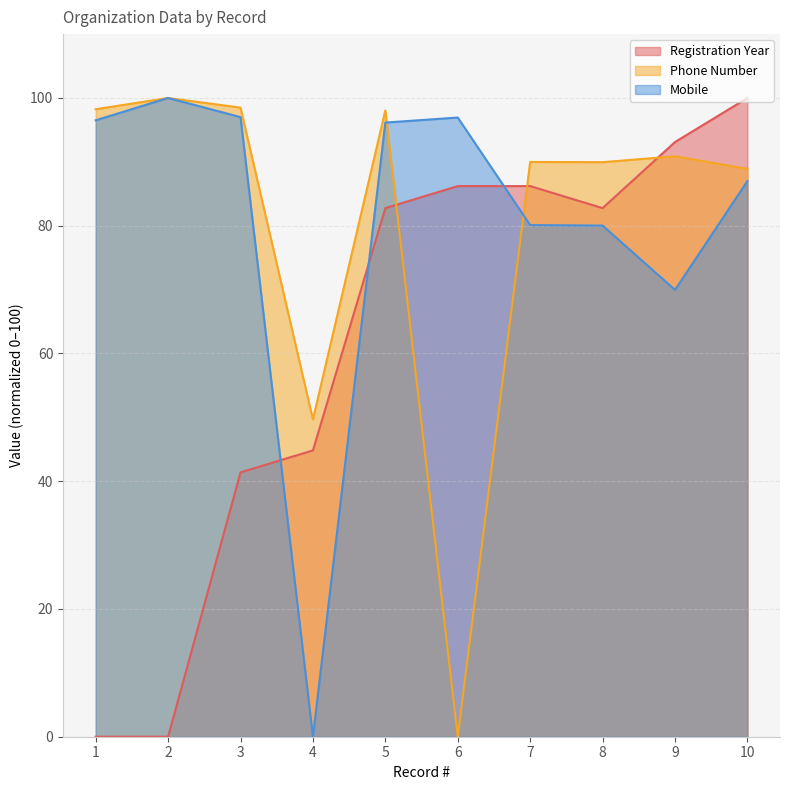

At which category is the sum across all series the highest?

5